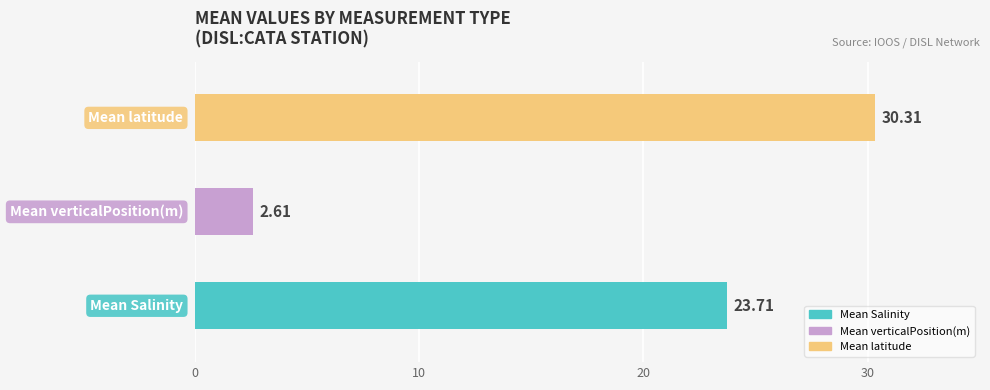

The value of Mean verticalPosition(m) at Mean verticalPosition(m) is 1.3. True or false?

False